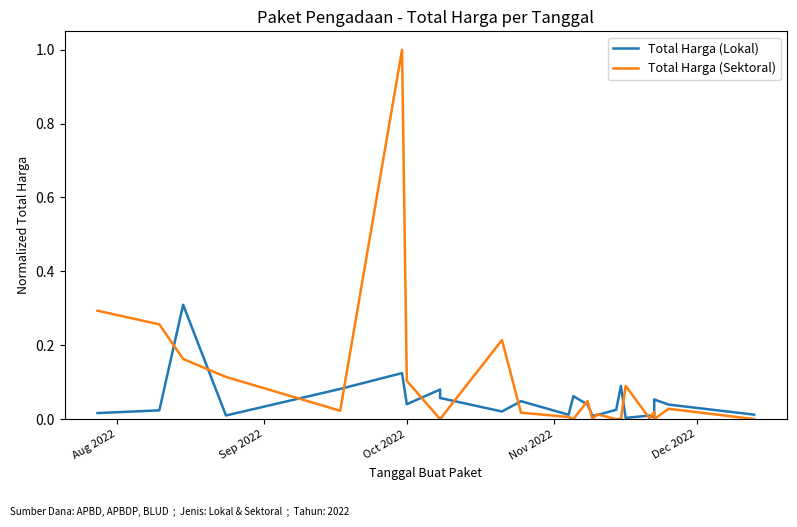

Rank the series by their maximum value, from highest to lowest.

Total Harga (Sektoral), Total Harga (Lokal)